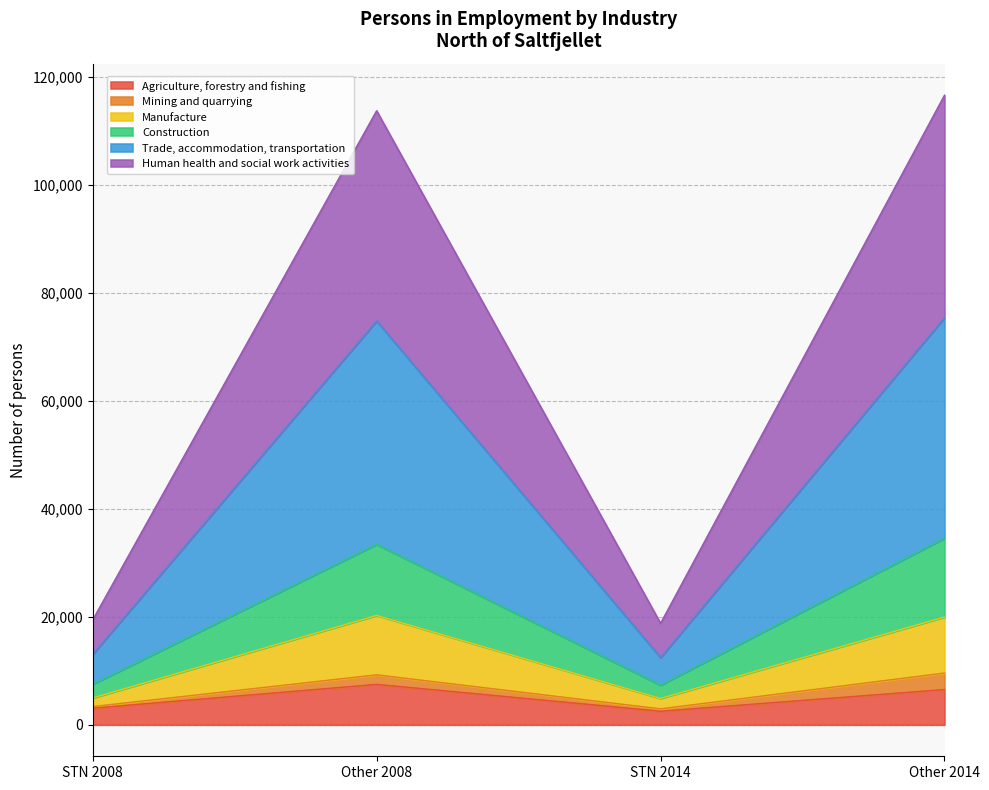

What is the maximum value for Agriculture, forestry and fishing?

7492